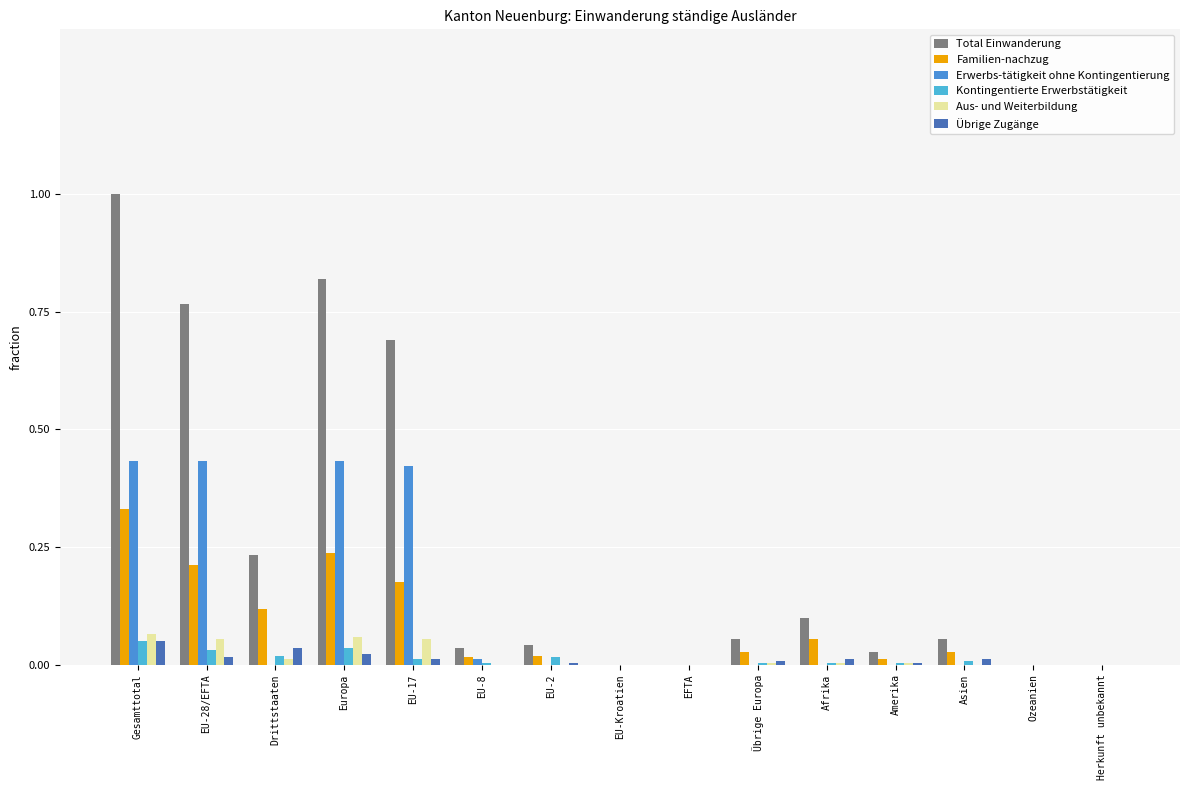

The Erwerbs-tätigkeit ohne Kontingentierung series shows 0.0 at EU-8. True or false?

True